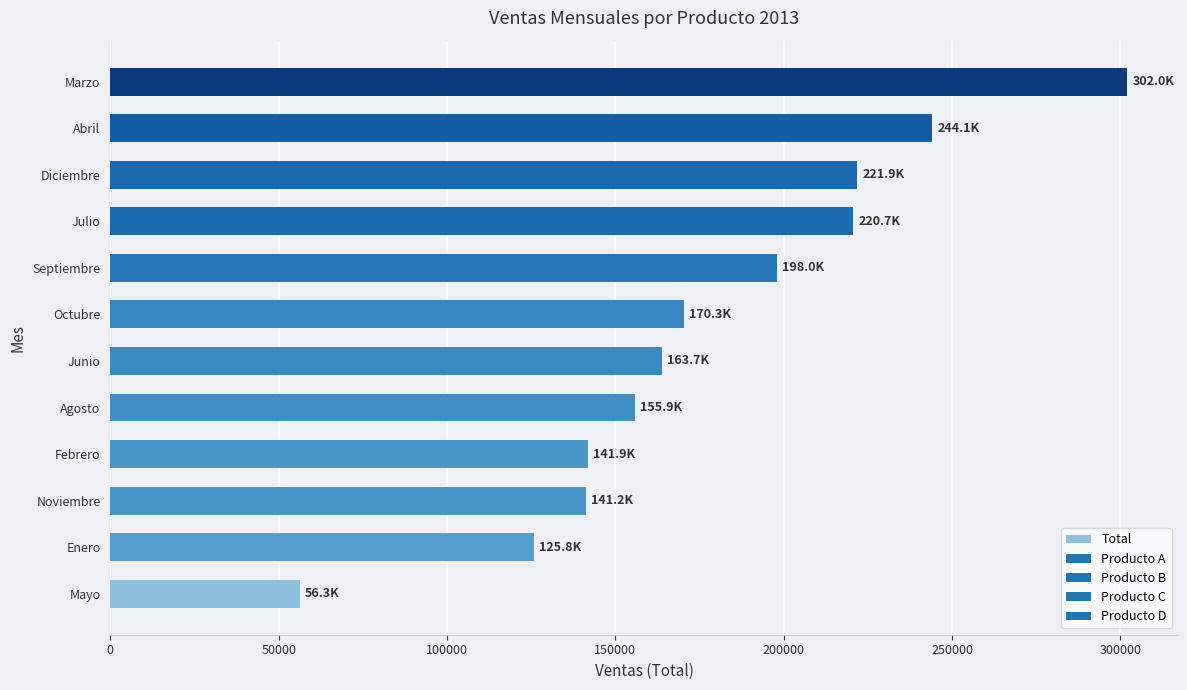

What is the greatest value displayed?

301985